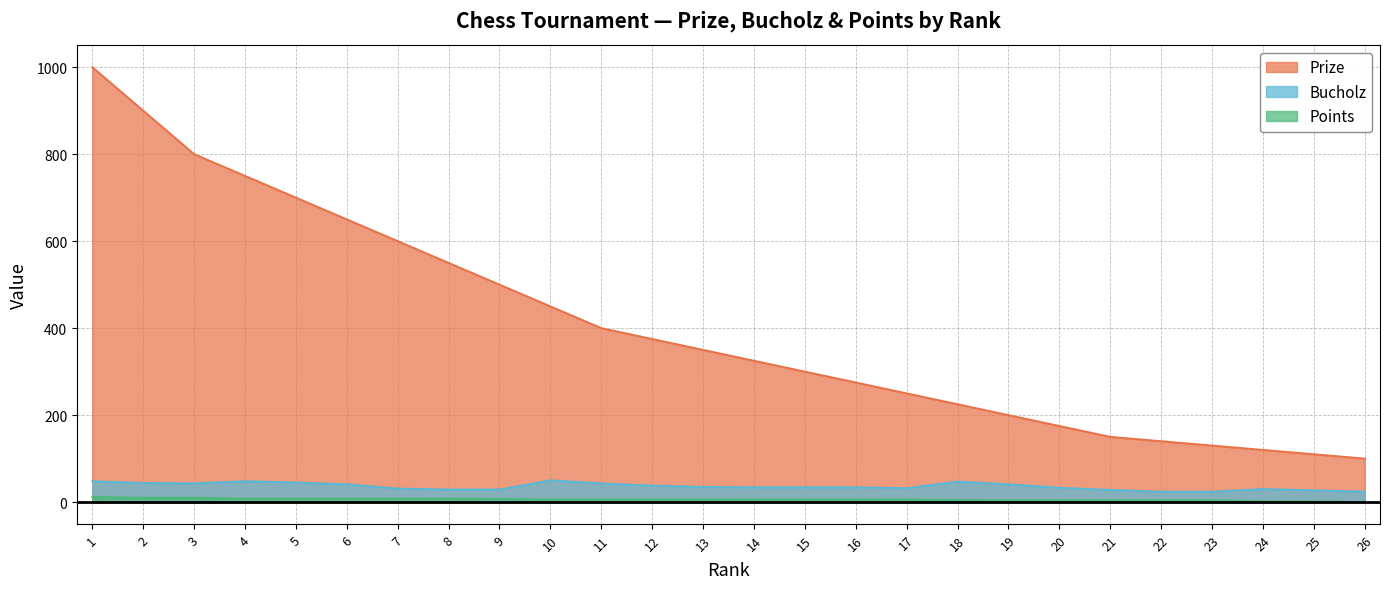

In Bucholz, how many points are lower than both neighbors (excluding endpoints)?

2